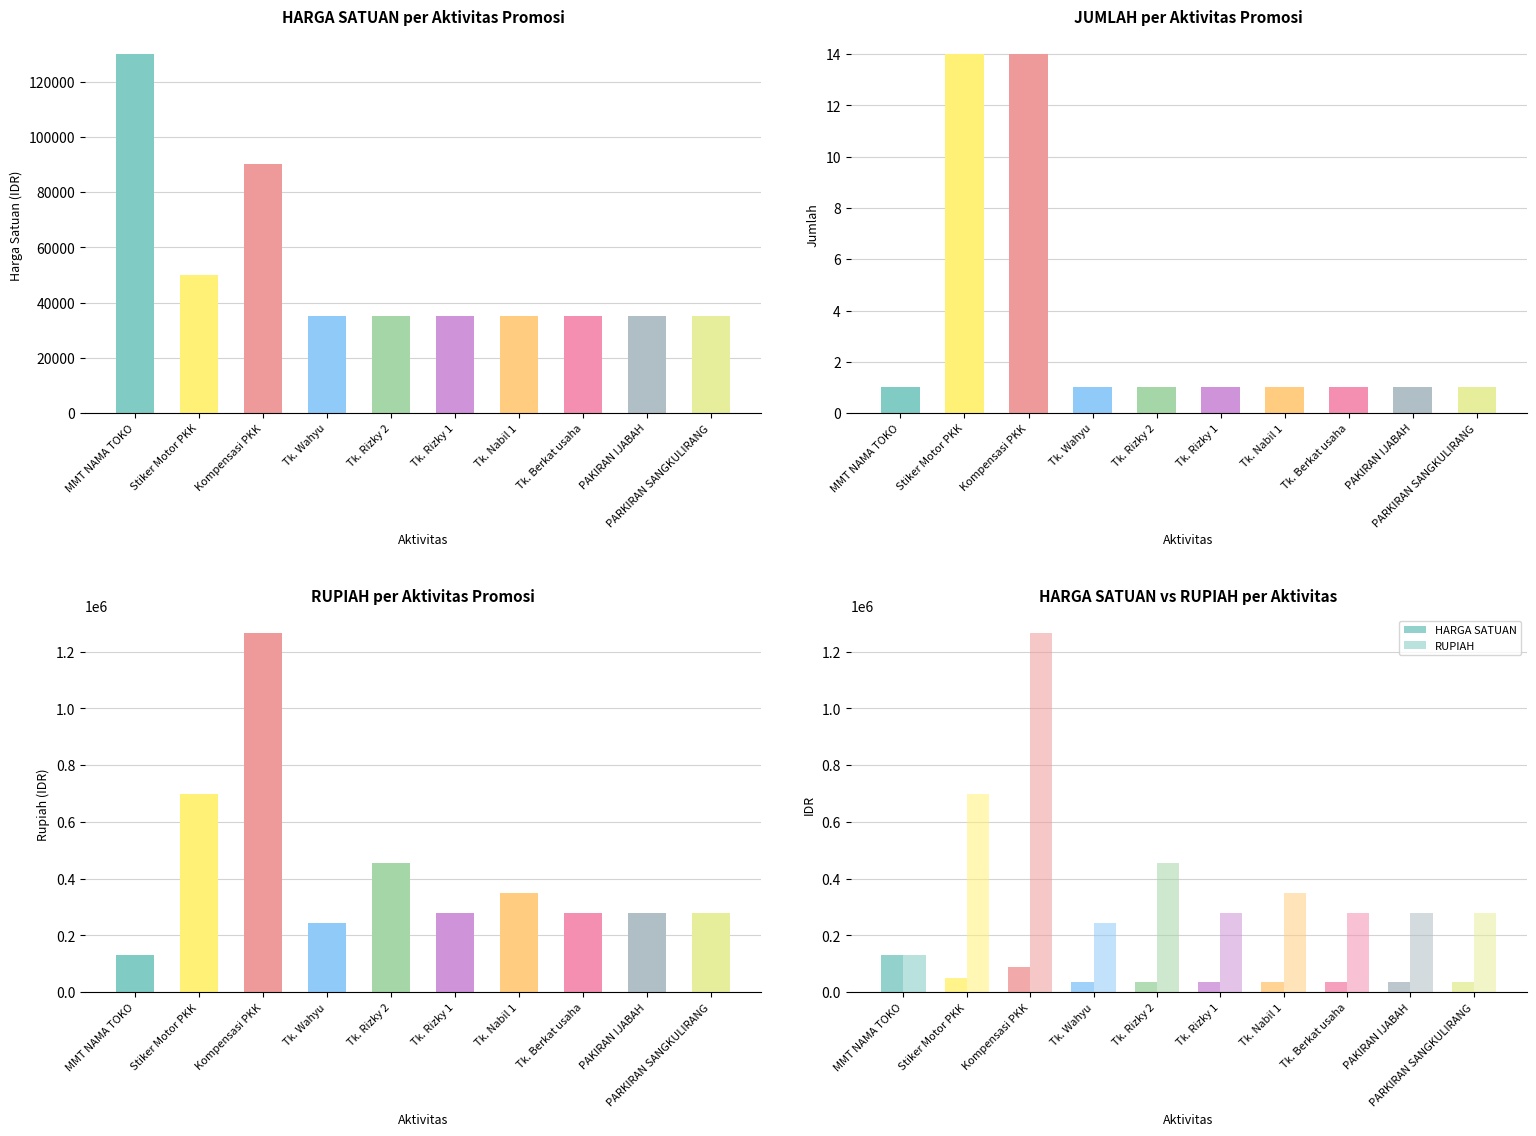

At how many categories does at least one series exceed 735369?

1